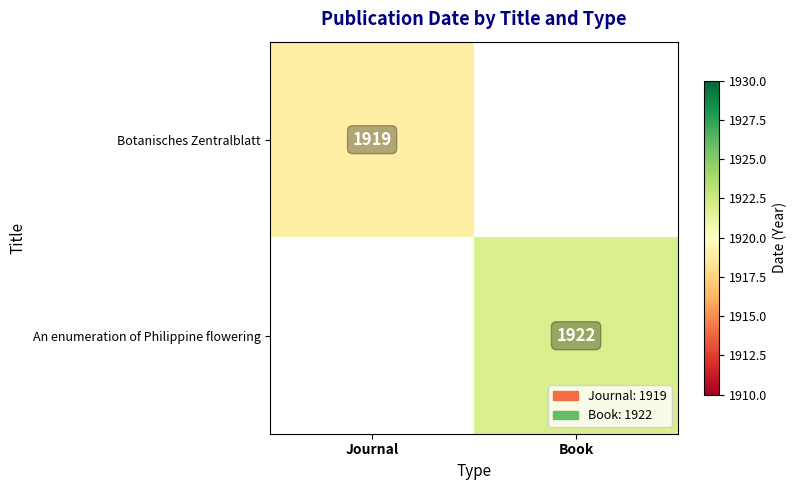

Is it true that Botanisches Zentralblatt equals 1919 at Journal?

True